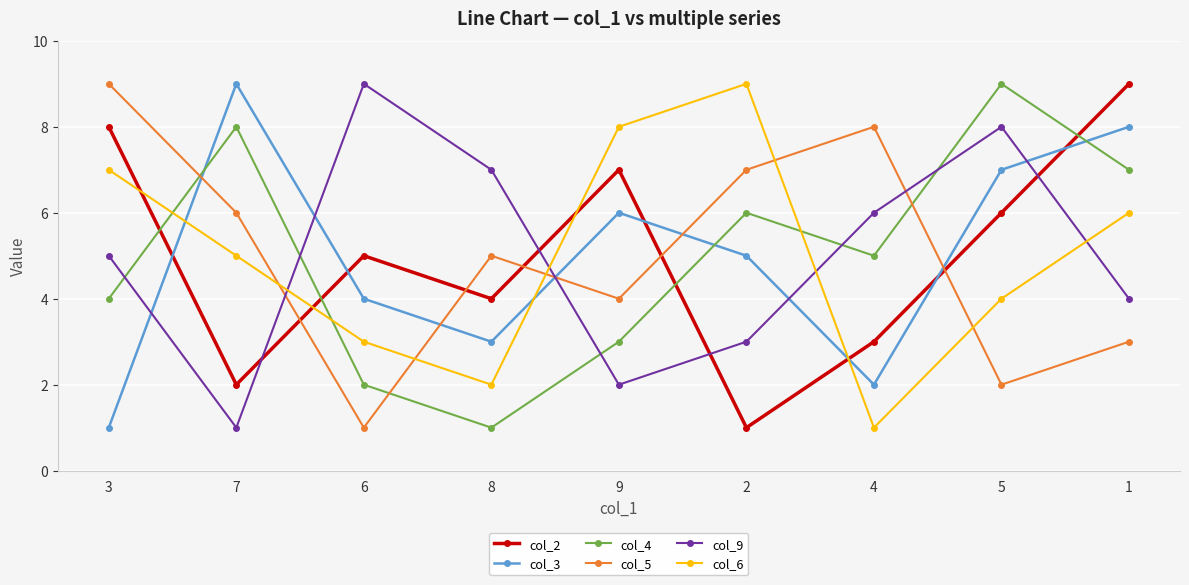

At which category does col_3 reach its first local peak?

7